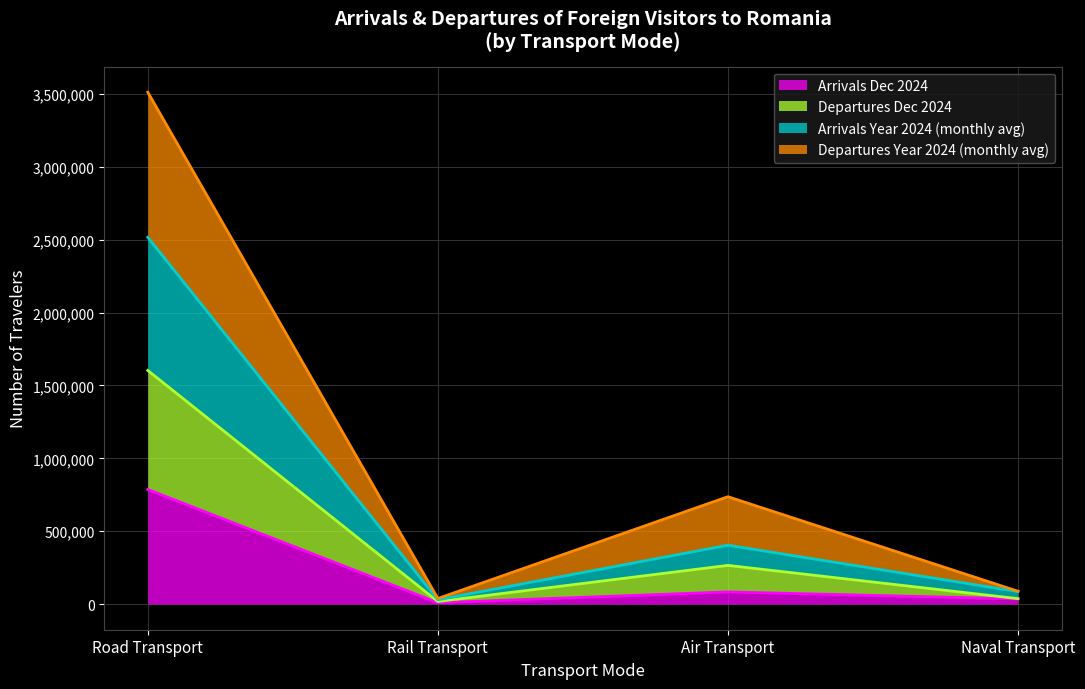

Which category has the highest value in the Arrivals Dec 2024 series?

Road Transport